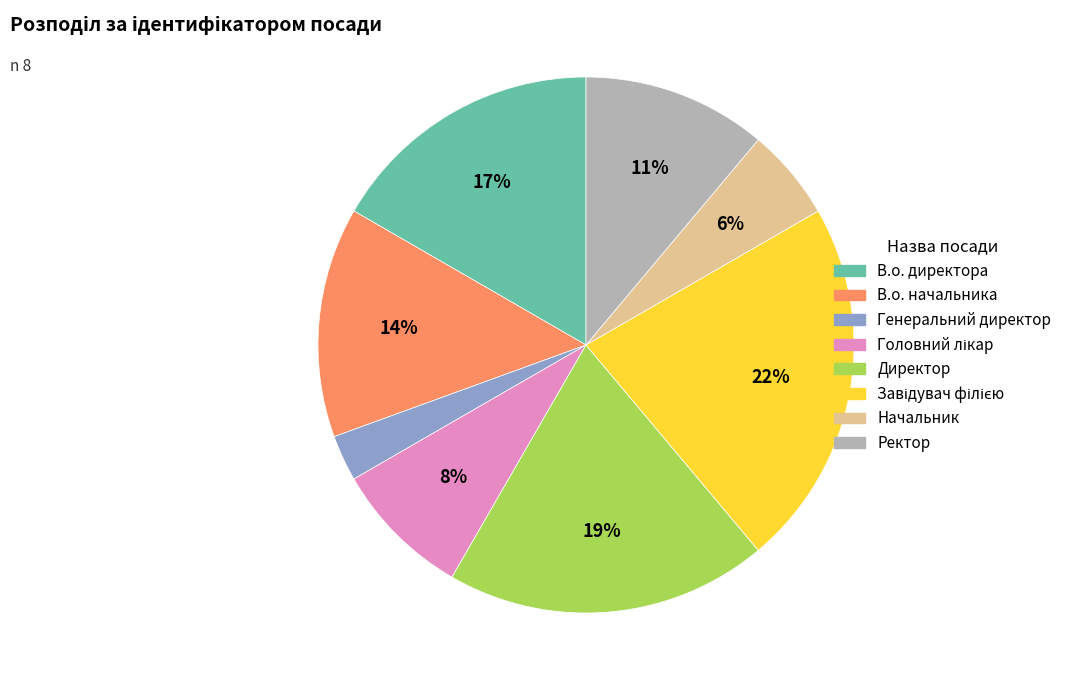

To the nearest percent, what is the average slice percentage?

12%